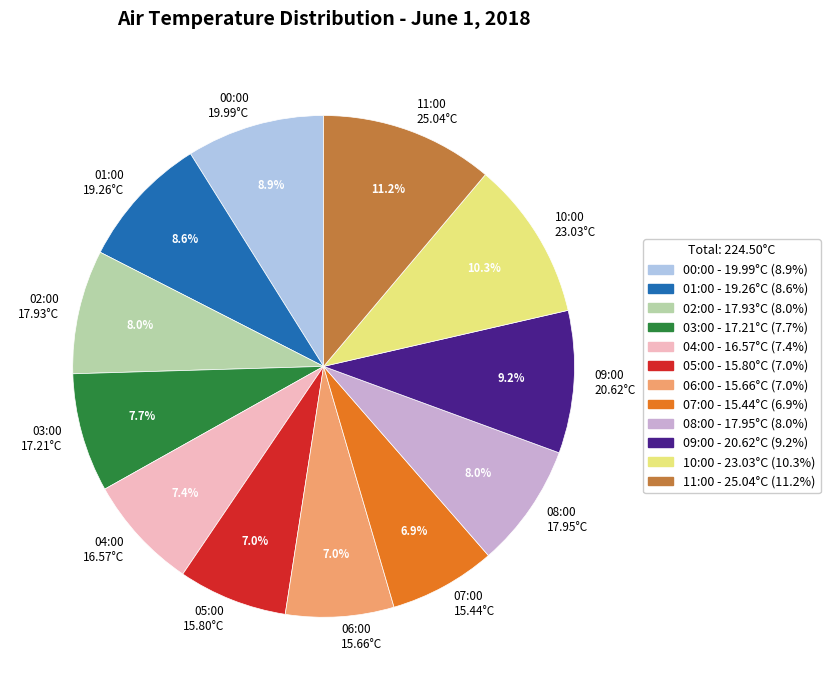

How many segments does this pie chart have?

12